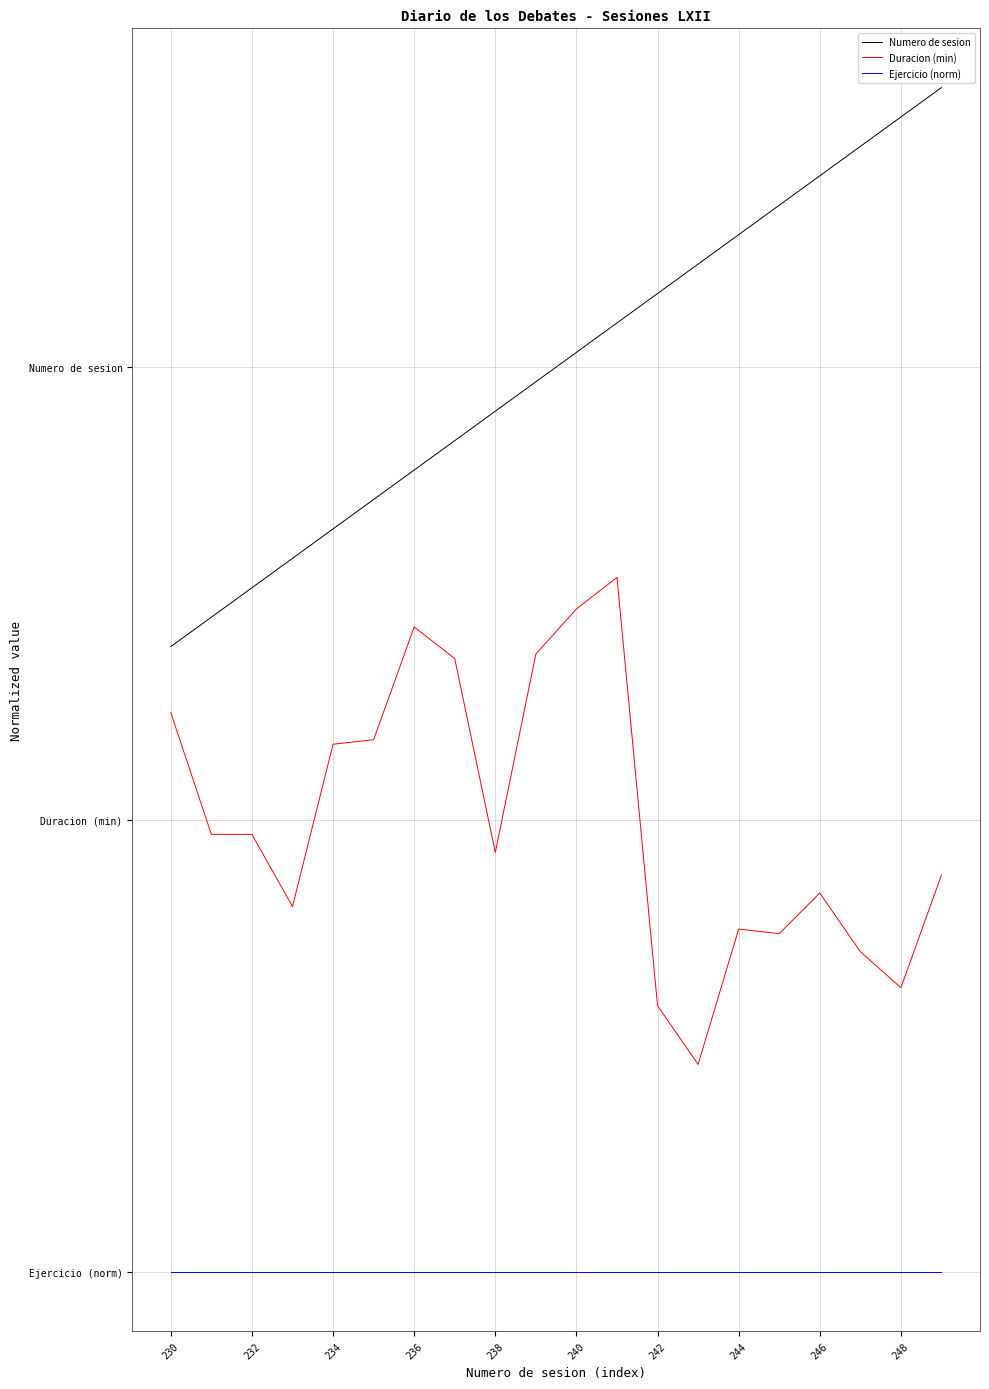

What are all the series names shown in the legend?

Numero de sesion, Duracion (min), Ejercicio (norm)